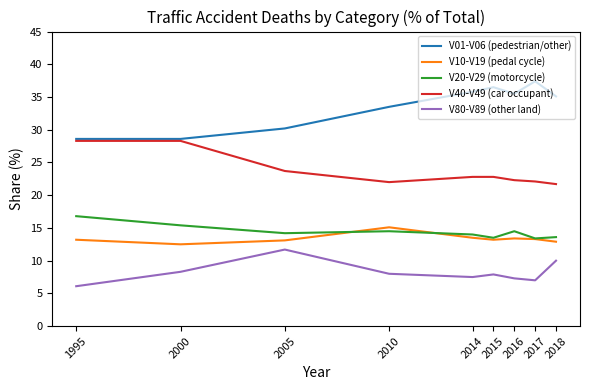

What are all the series names shown in the legend?

V01-V06 (pedestrian/other), V10-V19 (pedal cycle), V20-V29 (motorcycle), V40-V49 (car occupant), V80-V89 (other land)